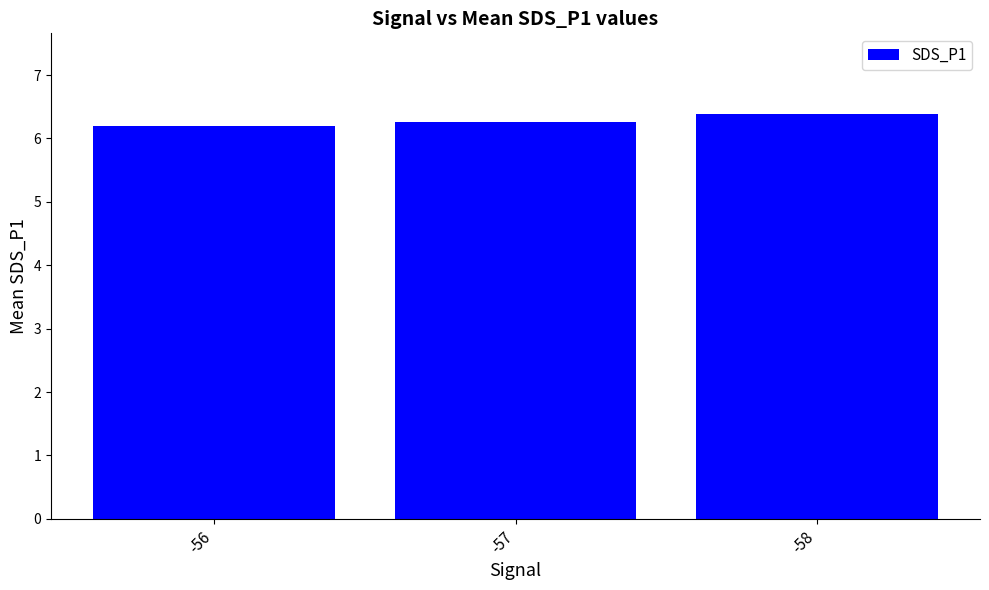

List the labels in order of value, largest first.

-58, -57, -56